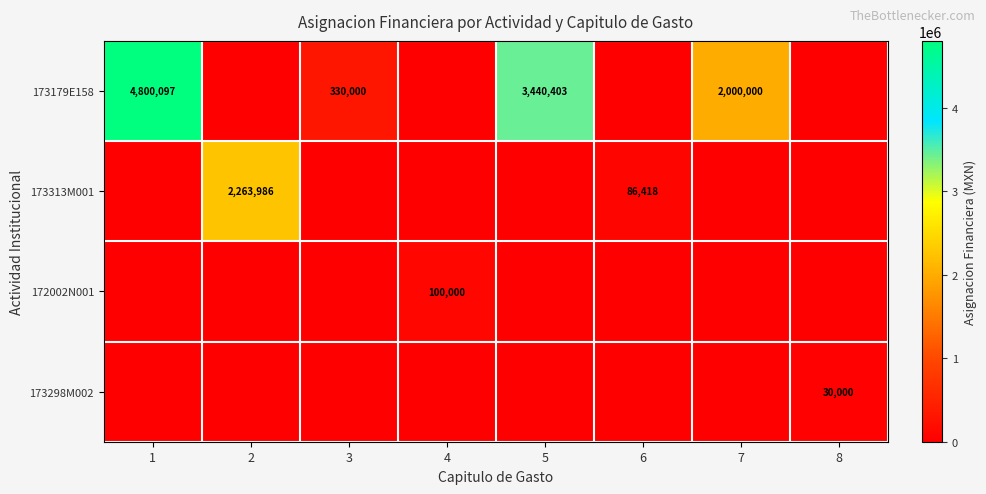

How many categories are shown in the chart?

8